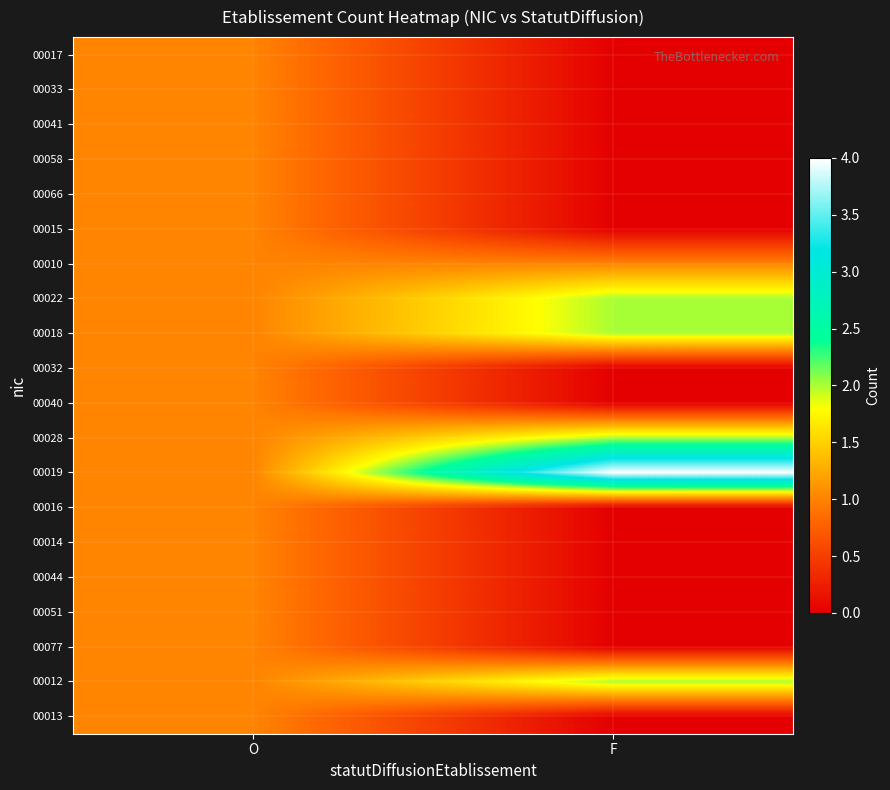

Reading left to right, what are all the values shown in this chart?

00017: O=1	F=0
00033: O=1	F=0
00041: O=1	F=0
00058: O=1	F=0
00066: O=1	F=0
00015: O=1	F=0
00010: O=1	F=1
00022: O=1	F=2
00018: O=1	F=2
00032: O=1	F=0
00040: O=1	F=0
00028: O=1	F=2
00019: O=1	F=4
00016: O=1	F=0
00014: O=1	F=0
00044: O=1	F=0
00051: O=1	F=0
00077: O=1	F=0
00012: O=1	F=2
00013: O=1	F=0